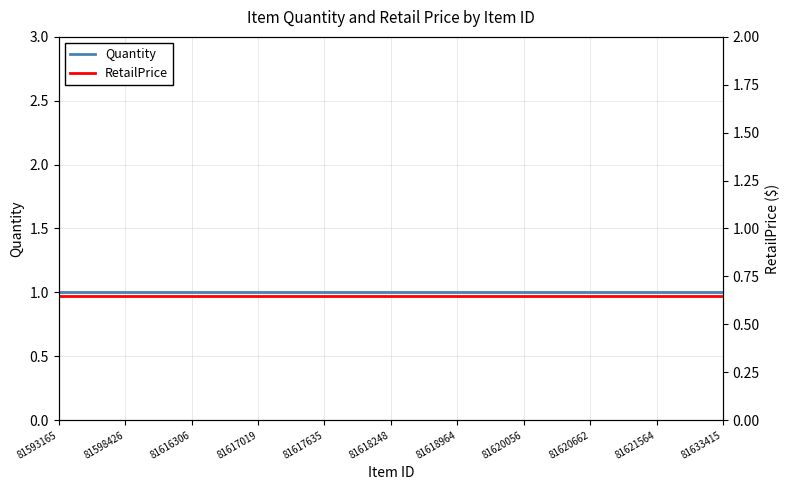

What is the total value across all series at 13?

1.6